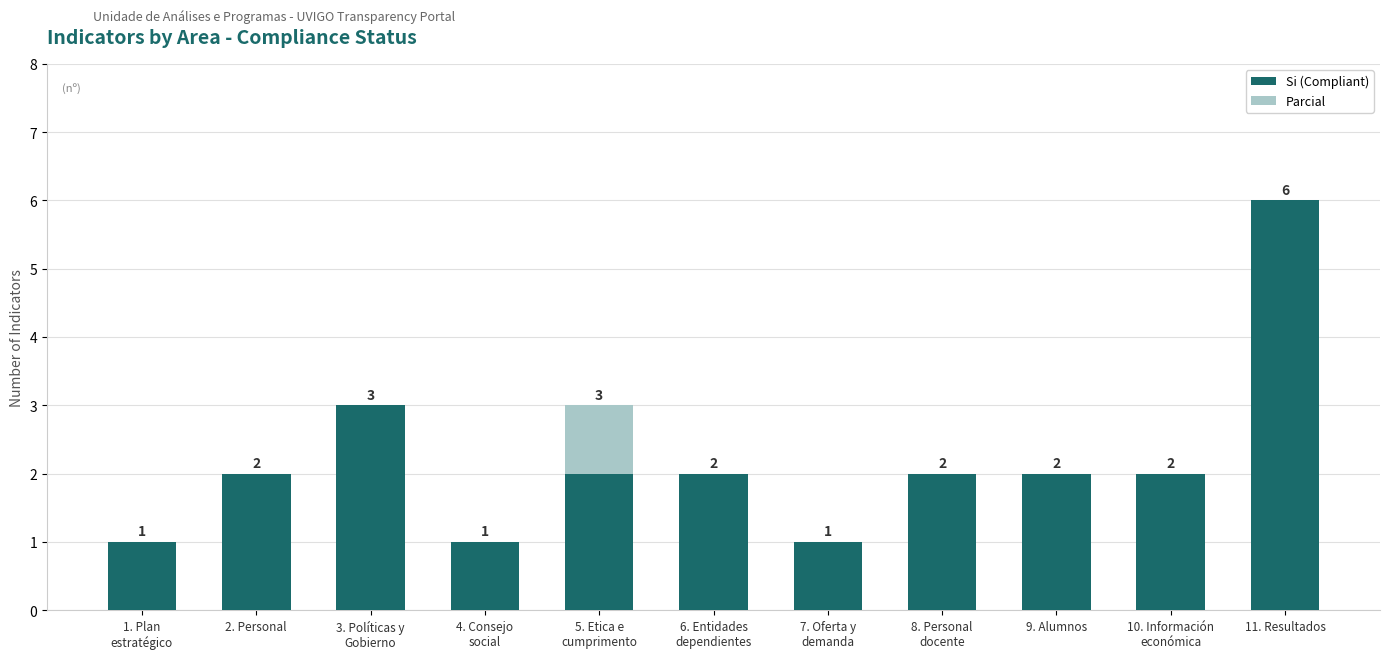

What is the sum of all Si (Compliant) values?

24